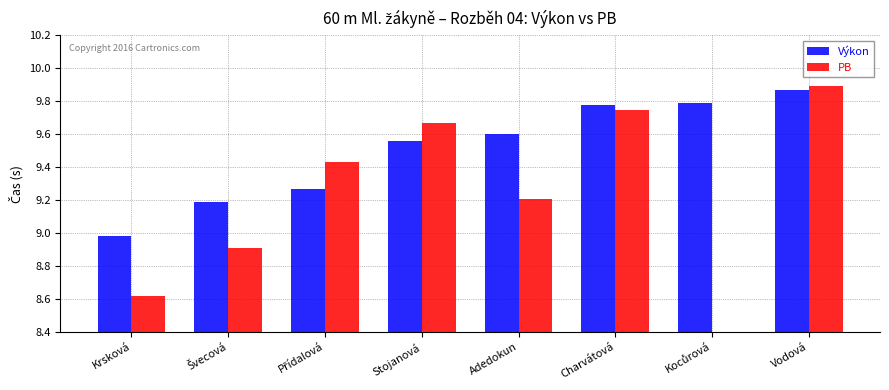

How many bars are there in total?

16